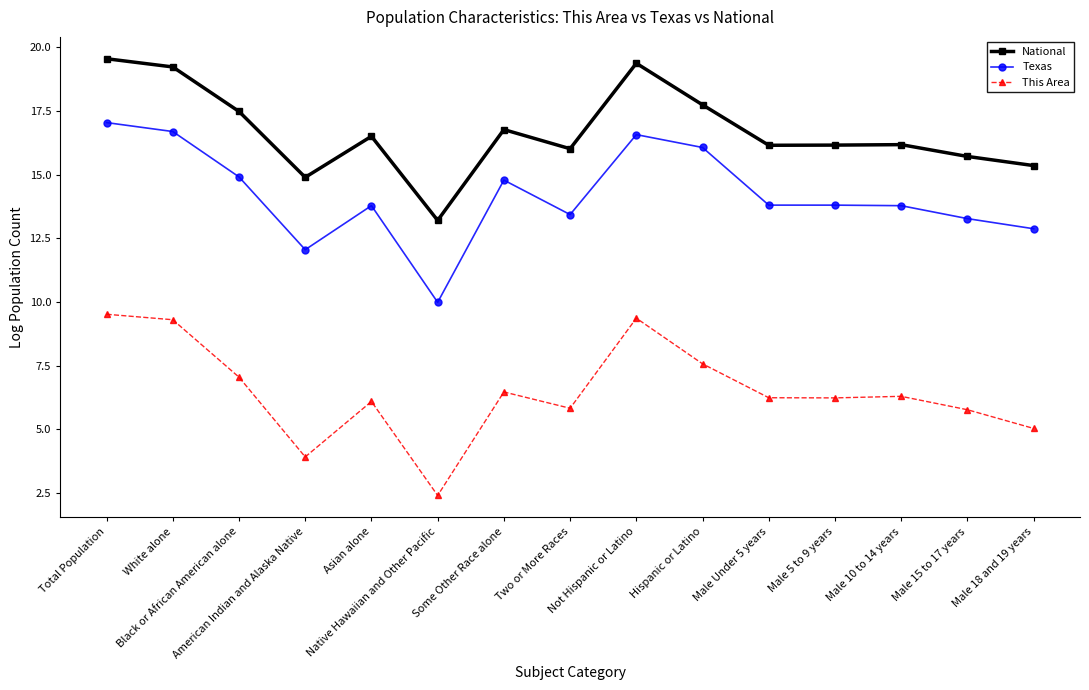

Is it true that This Area equals 6.2 at Male 5 to 9 years?

True